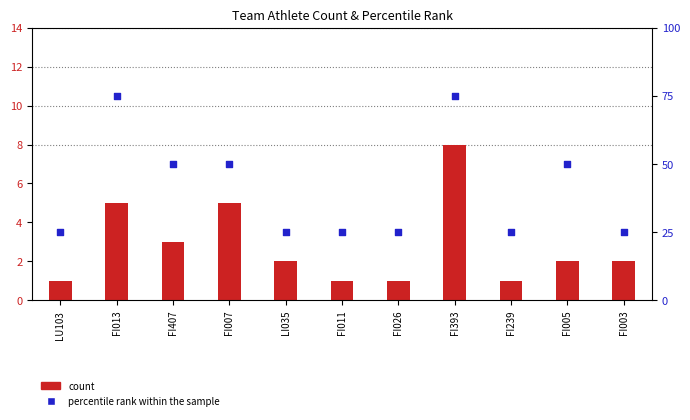

What is the total value across all series at FI011?

26